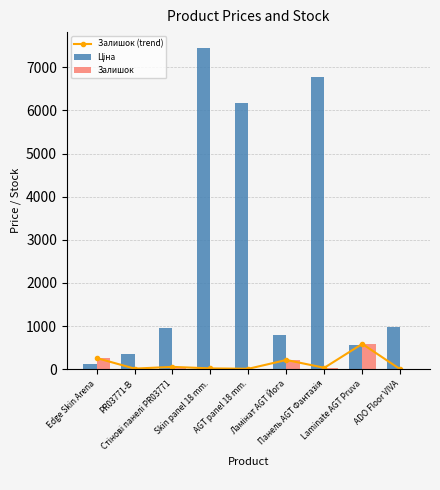

Which series changed the most between Стінові панелі PR03771 and Панель AGT Фантазія?

Ціна